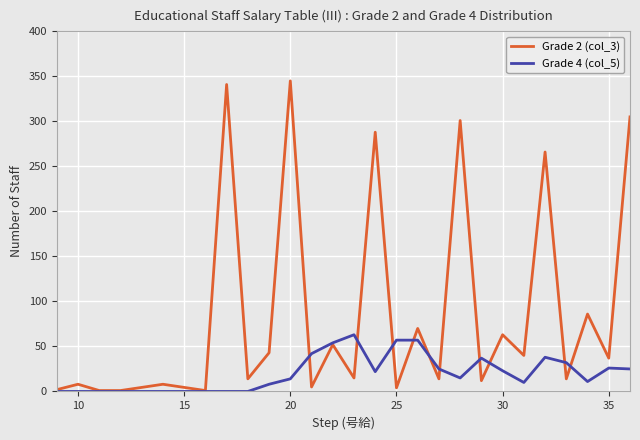

What is the maximum value shown in the chart?

345